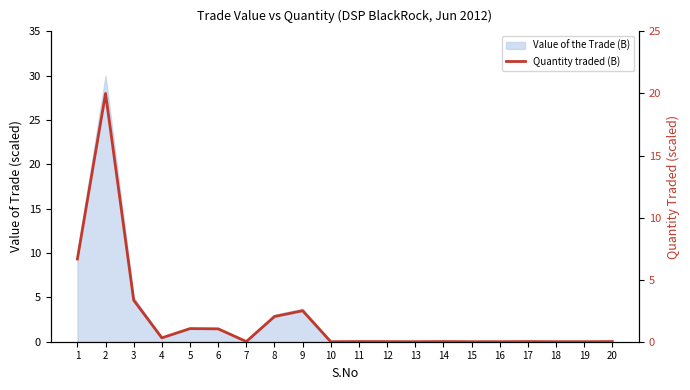

Between 10 and 17, which is larger?

17